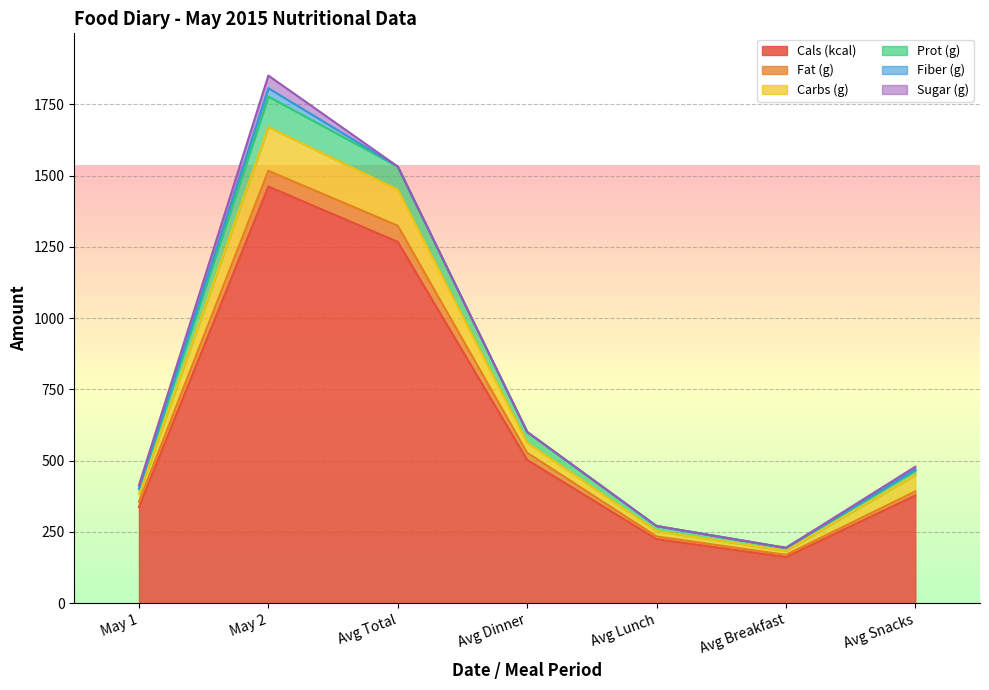

True or false: Sugar (g) and Fiber (g) intersect in this chart.

False